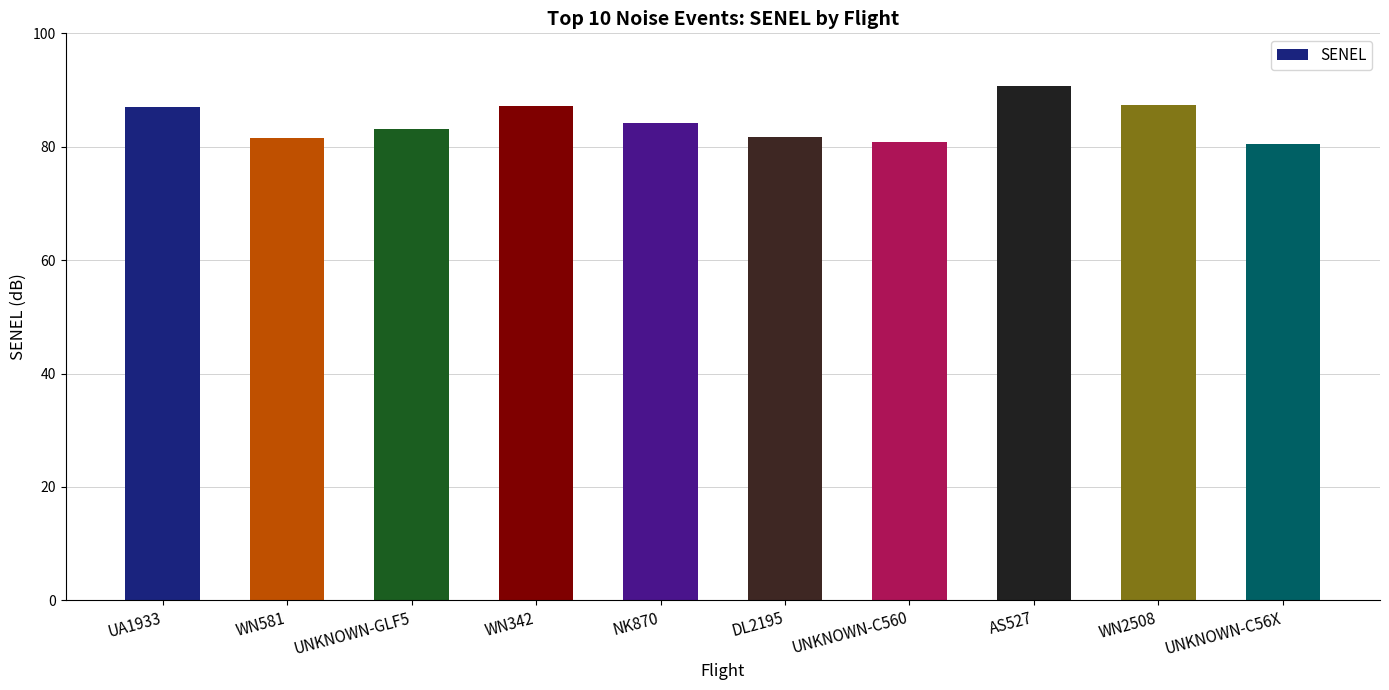

At which category does the chart reach its peak across all series?

AS527